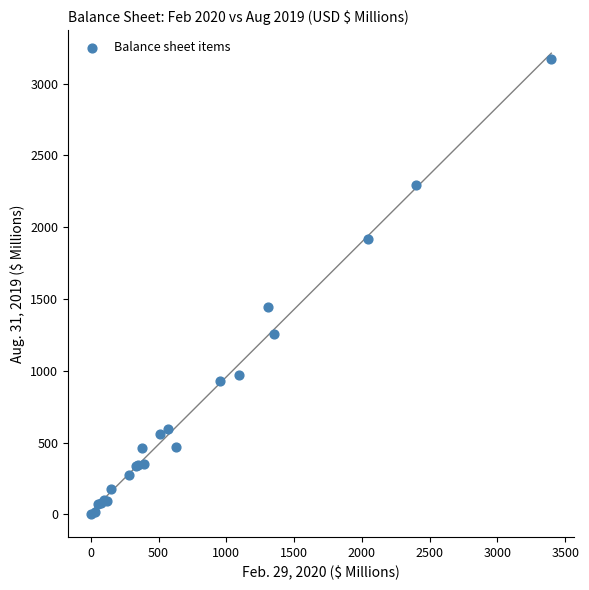

What Y value in the scatter plot is closest to 1587?

1441.8